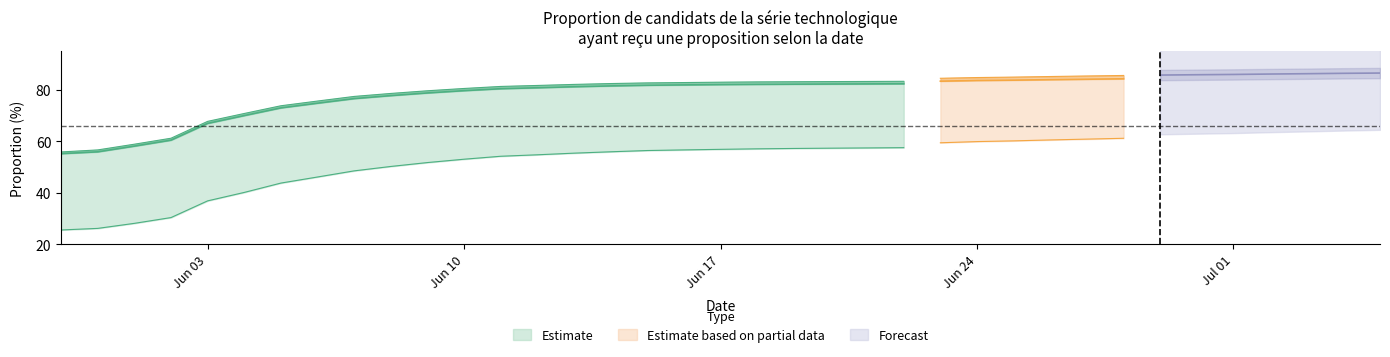

At which category is the sum across all series the highest?

36